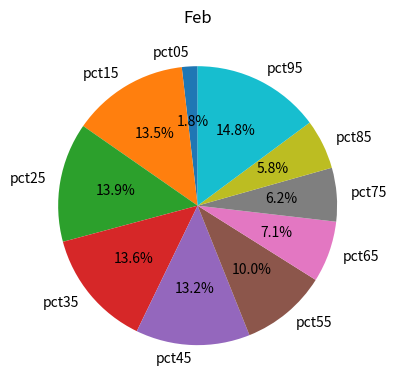

Does pct95 represent more than half of the total?

No